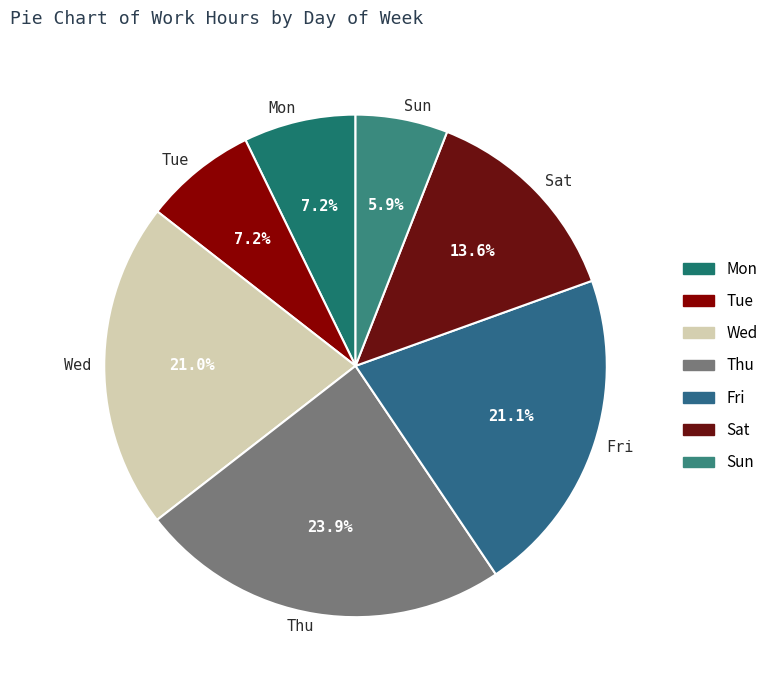

What percentage is the Sun slice, to the nearest percent?

6%